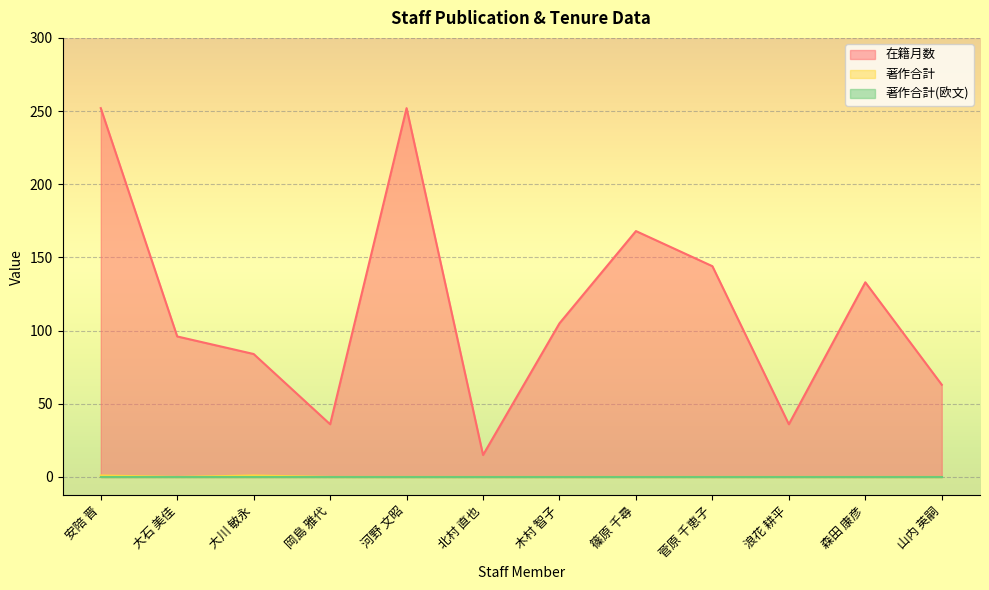

Is it true that 在籍月数 equals 157 at 安陪 晋?

False